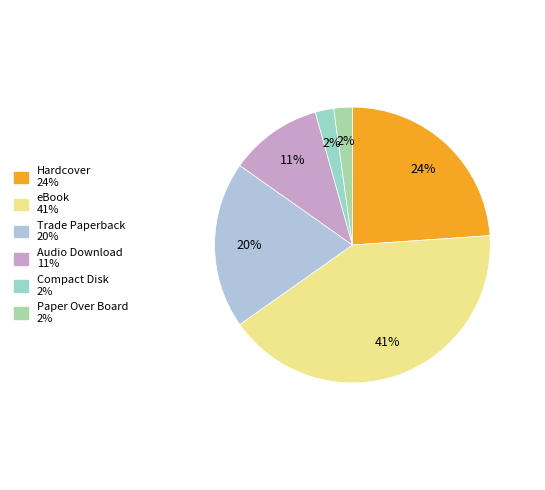

To the nearest percent, what is the difference between the largest and smallest slice percentages?

39%